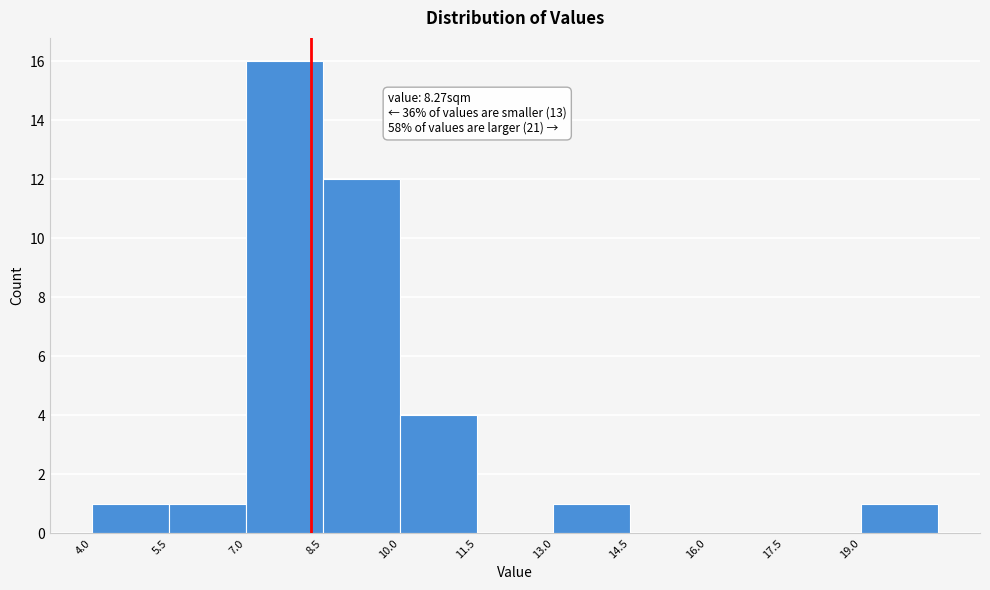

Which range on the x-axis has the tallest bar?

7.0 to 8.5